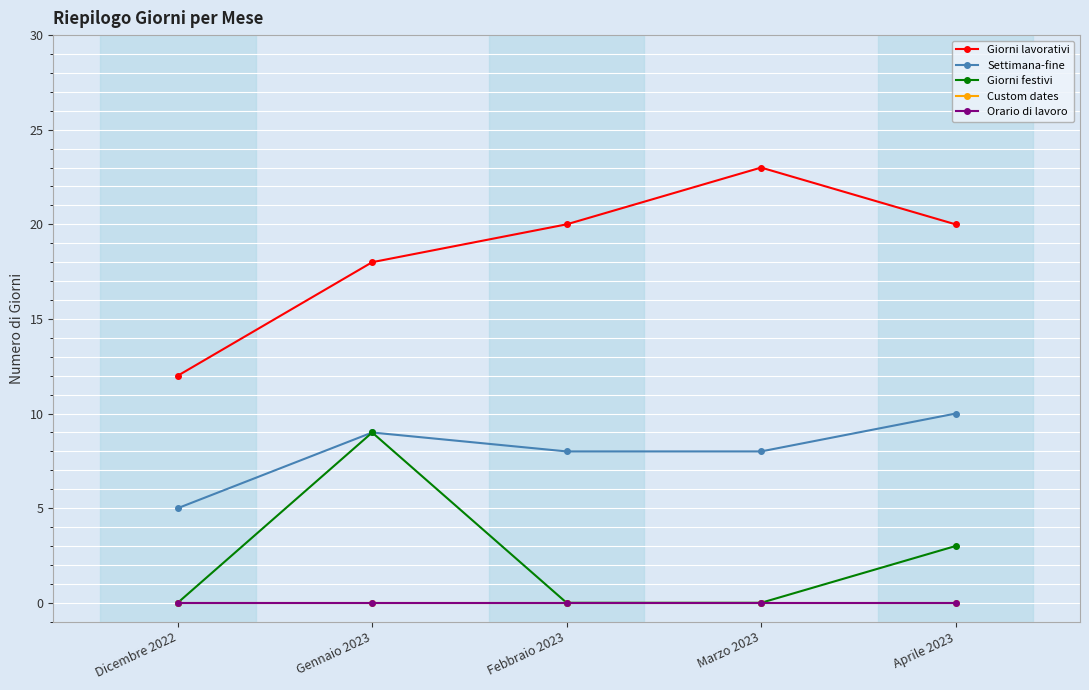

How many Giorni lavorativi values are between 18 and 20?

3